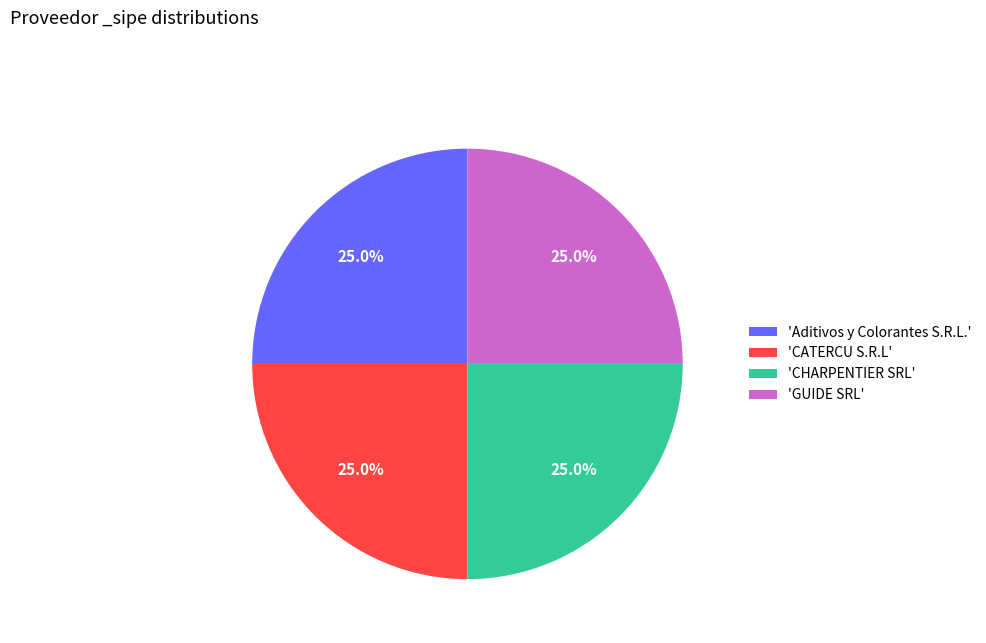

What is the total percentage of 'GUIDE SRL' and 'Aditivos y Colorantes S.R.L.'?

50.0%